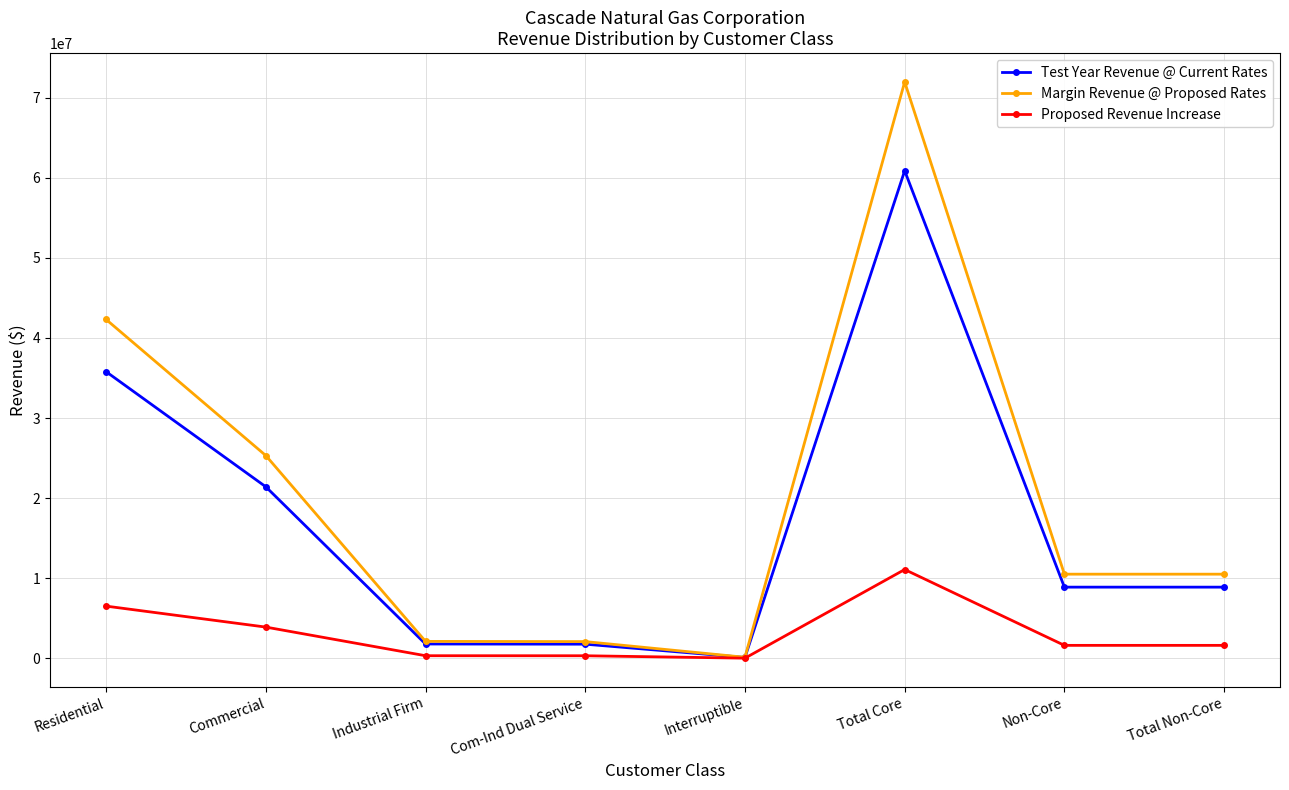

Is the value of Margin Revenue @ Proposed Rates at Total Core greater than the value of Proposed Revenue Increase at Commercial?

Yes